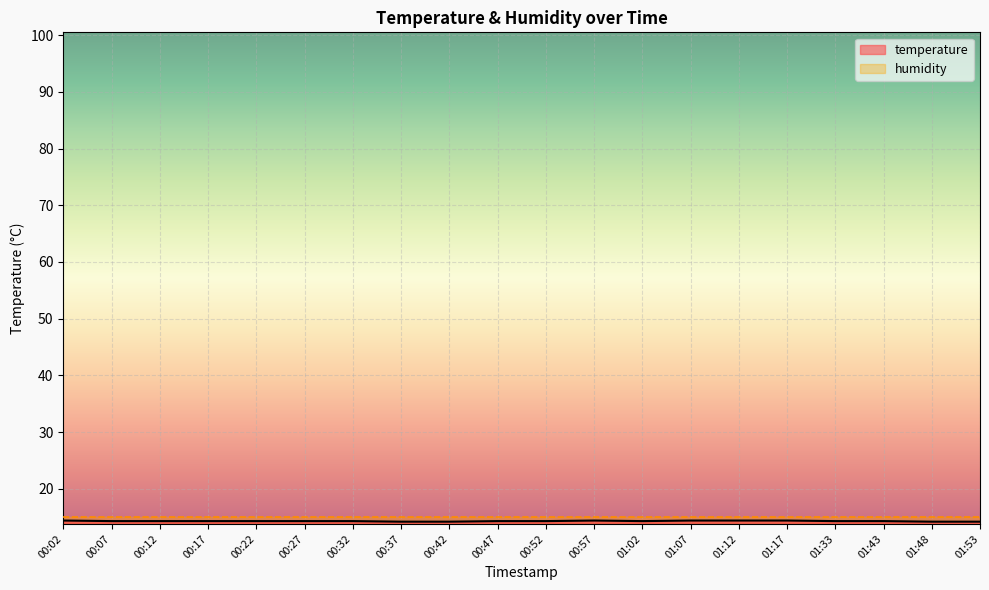

At which category does the chart reach its peak across all series?

00:02